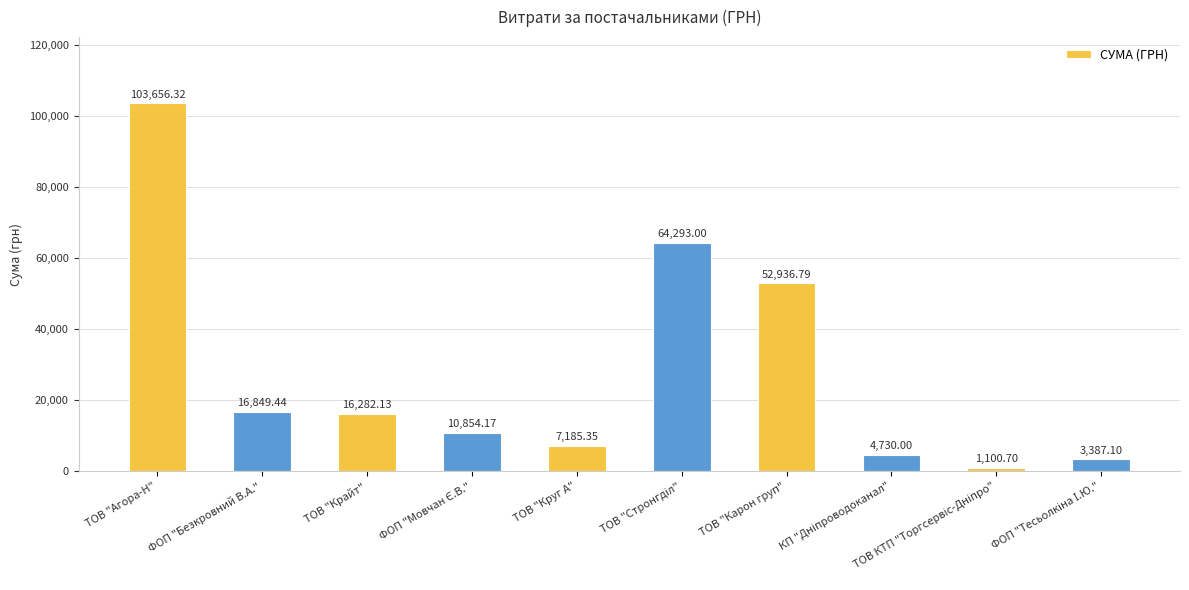

Where is the data nearest to the value 52378?

ТОВ "Карон груп"